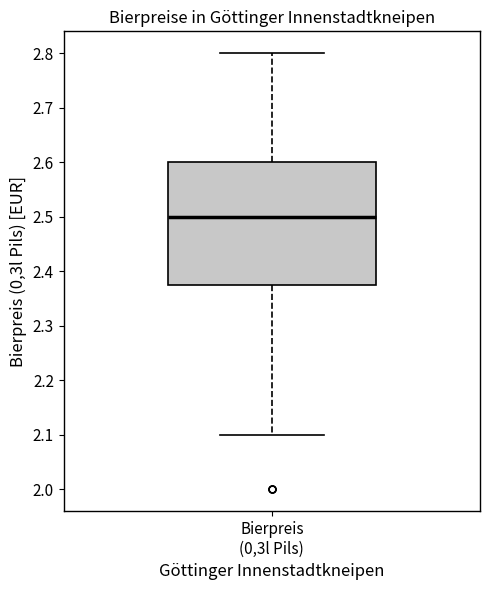

Read this box plot against the y-axis: the position of the median line, the range covered by the box, and the ends of both whiskers. The values are not printed on the chart, so give them approximately, as read against the axis.

median 2.50, box 2.38 to 2.60, whiskers 2.10 to 2.80